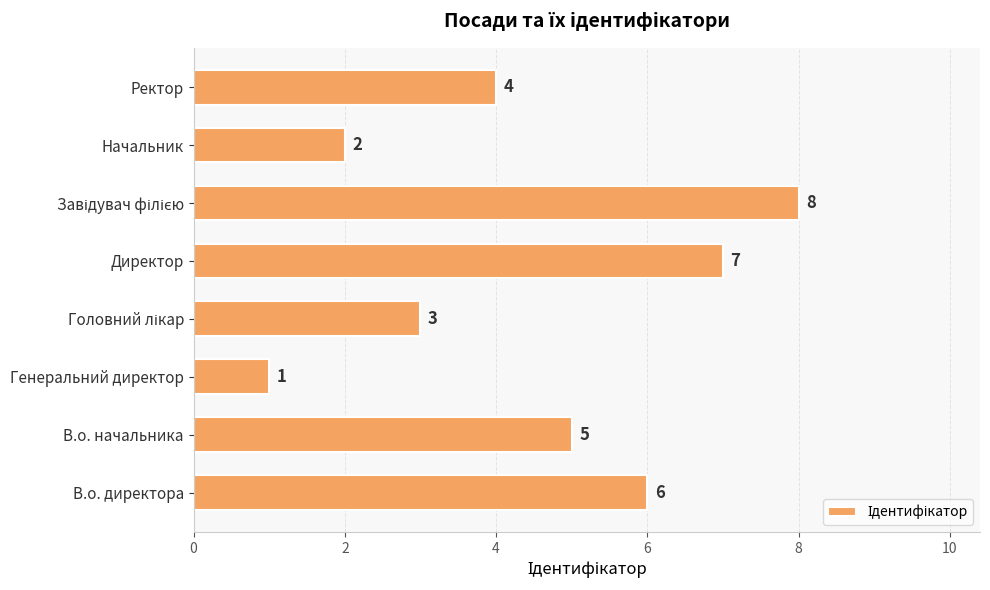

True or false: the data shows 1 at В.о. начальника.

False